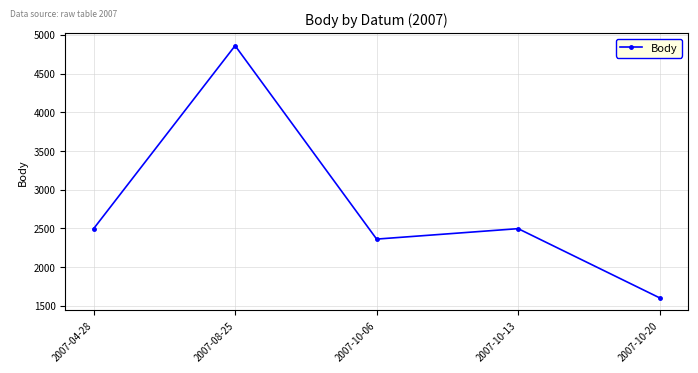

What is the ratio of the value at 2007-10-13 to the value at 2007-10-06?

1.1